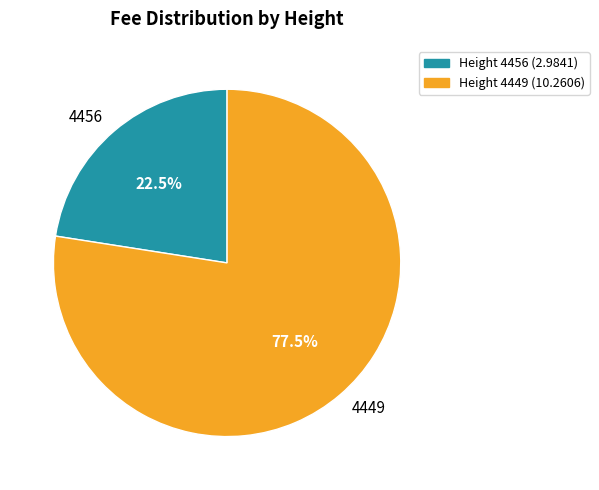

Rank the categories by value from lowest to highest.

Height 4456 (2.9841), Height 4449 (10.2606)